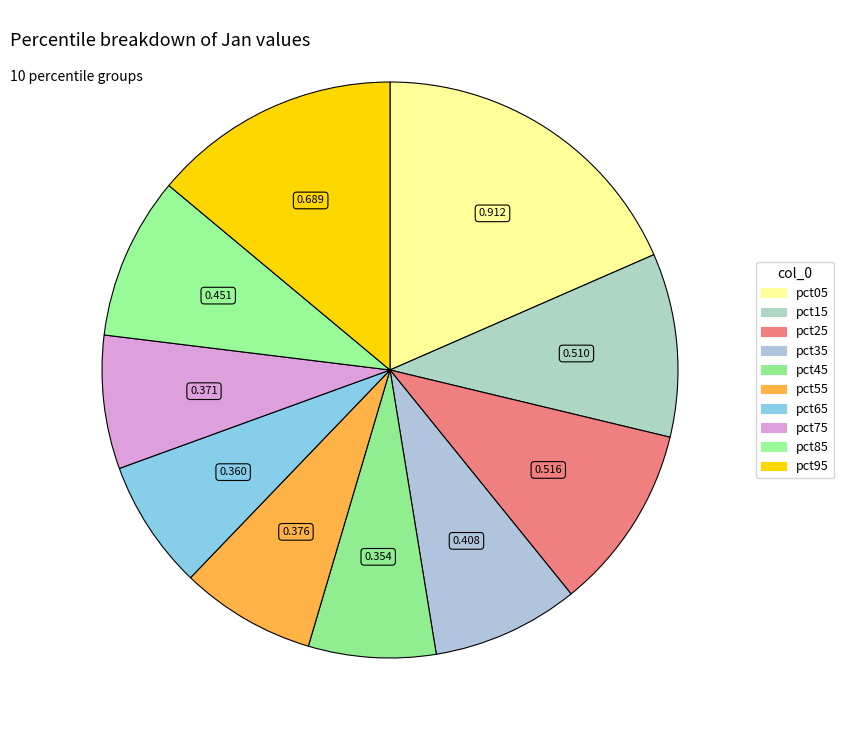

How many slices are in this pie chart?

10